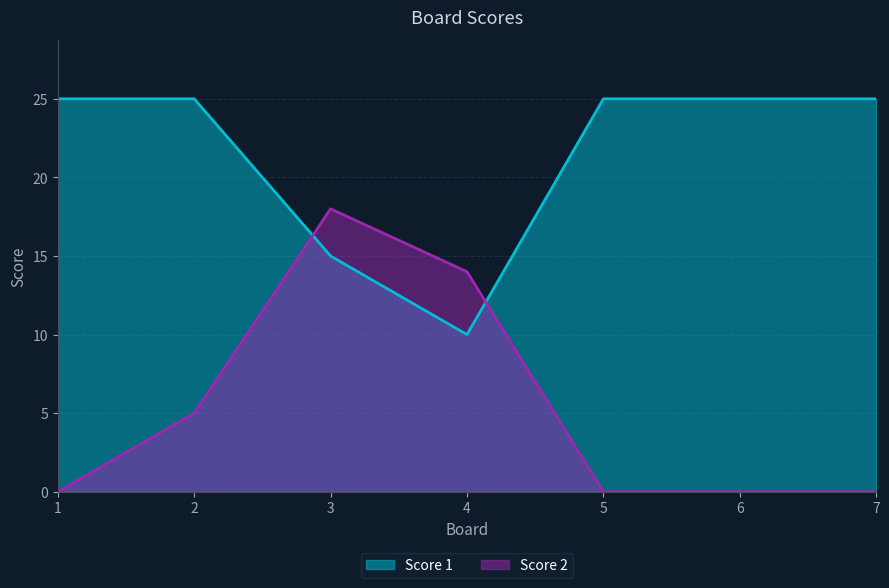

At which category does the chart reach its peak across all series?

1